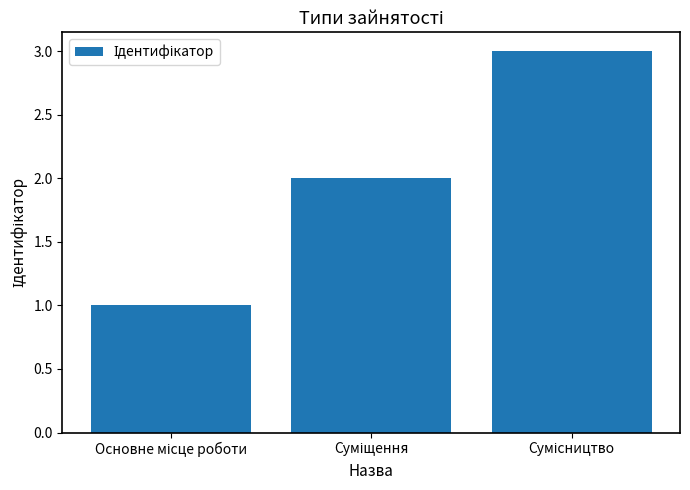

What is the maximum value shown in the chart?

3